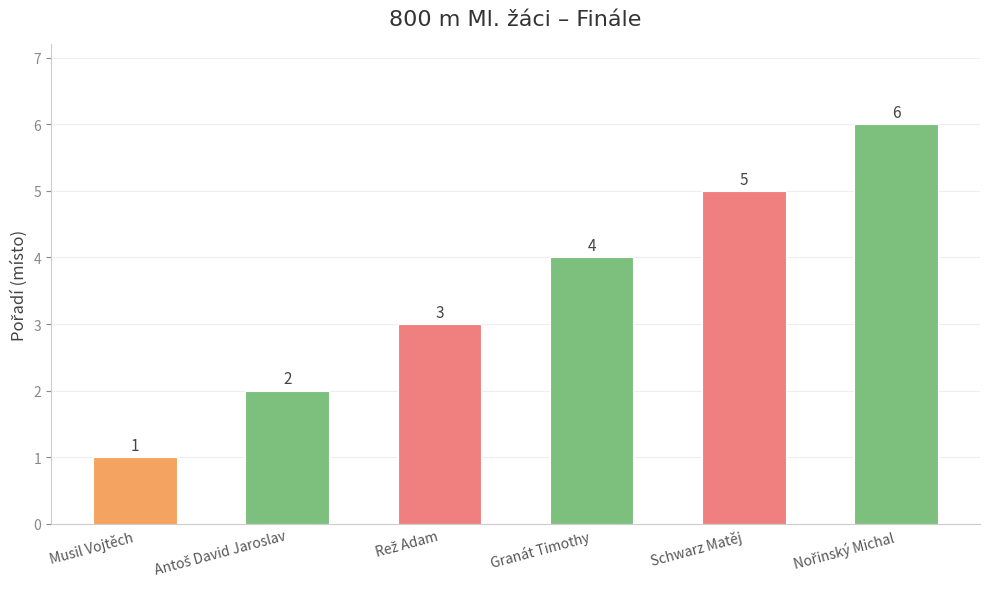

What is the sum of all values?

21